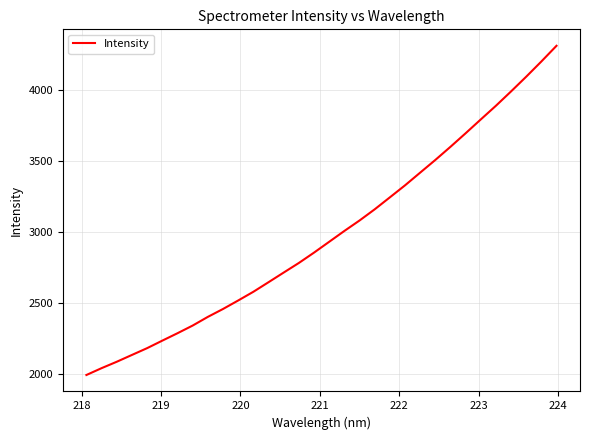

What is the minimum value shown in the chart?

1992.3